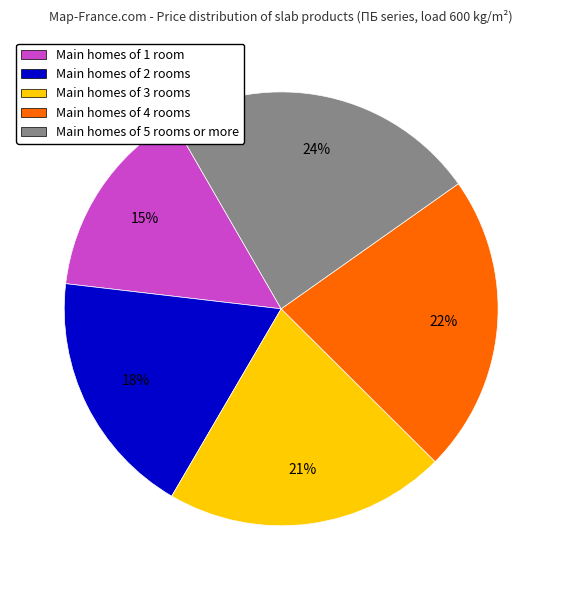

Is there a majority slice in this chart?

No